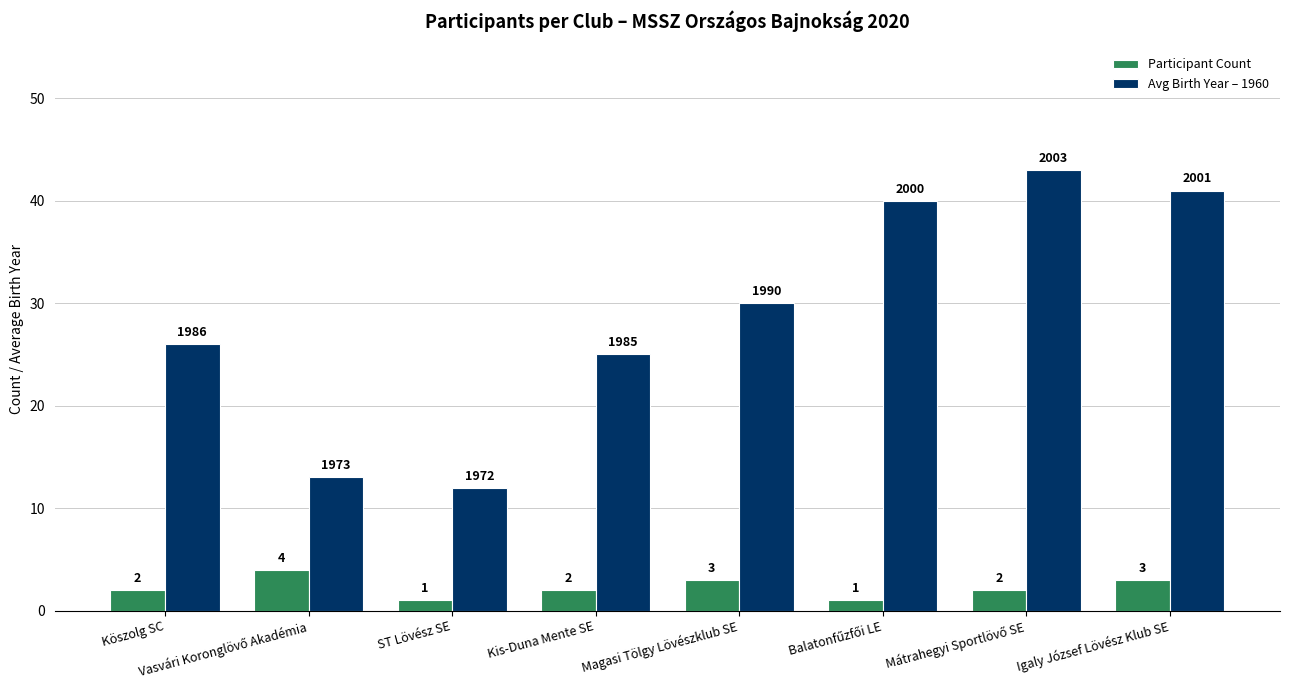

How many groups of bars are there?

8